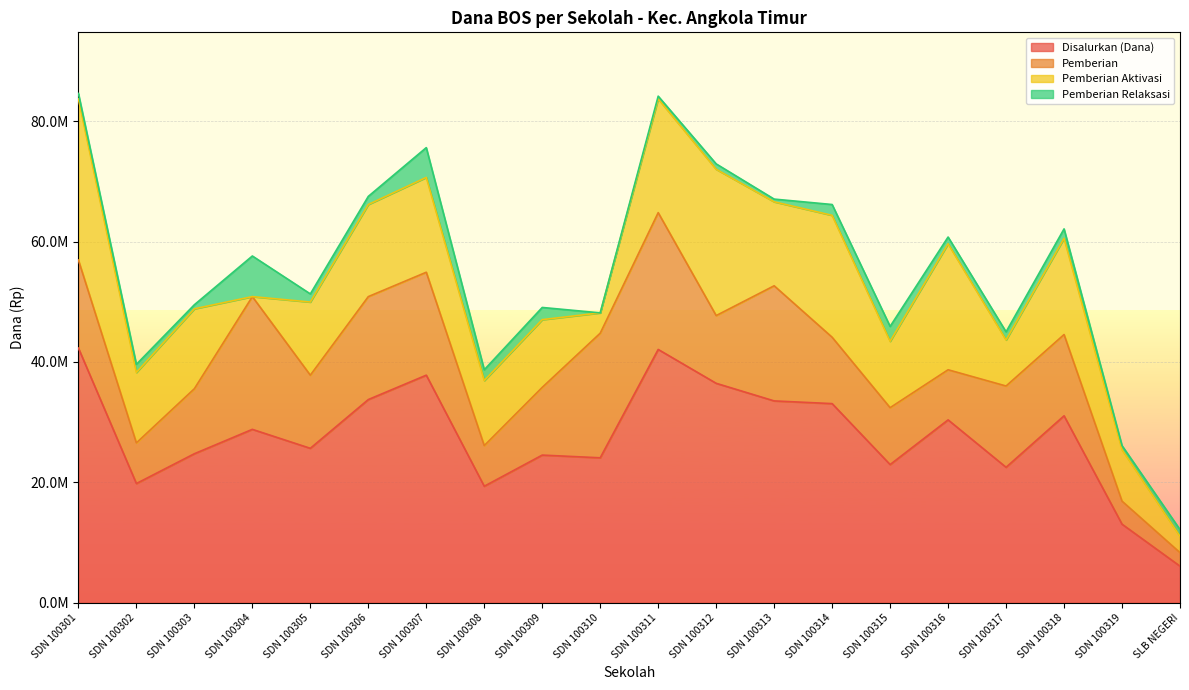

What are all the series names shown in the legend?

Disalurkan (Dana), Pemberian, Pemberian Aktivasi, Pemberian Relaksasi